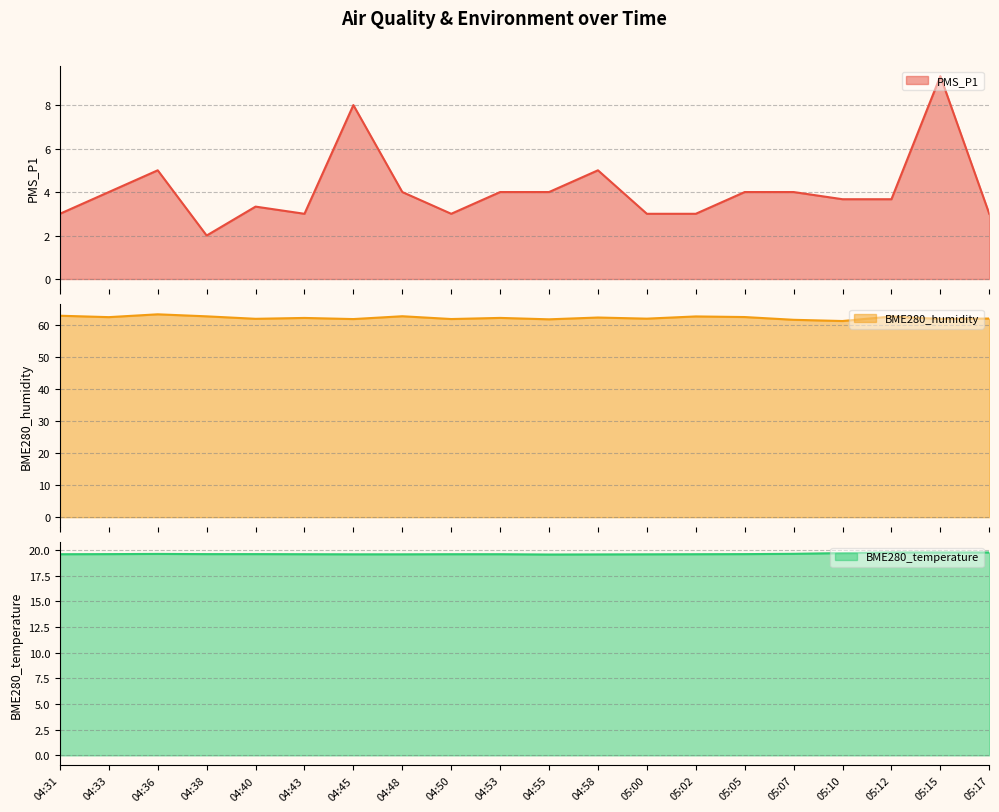

Rank the series at 04:50 from highest to lowest value.

BME280_humidity, BME280_temperature, PMS_P1